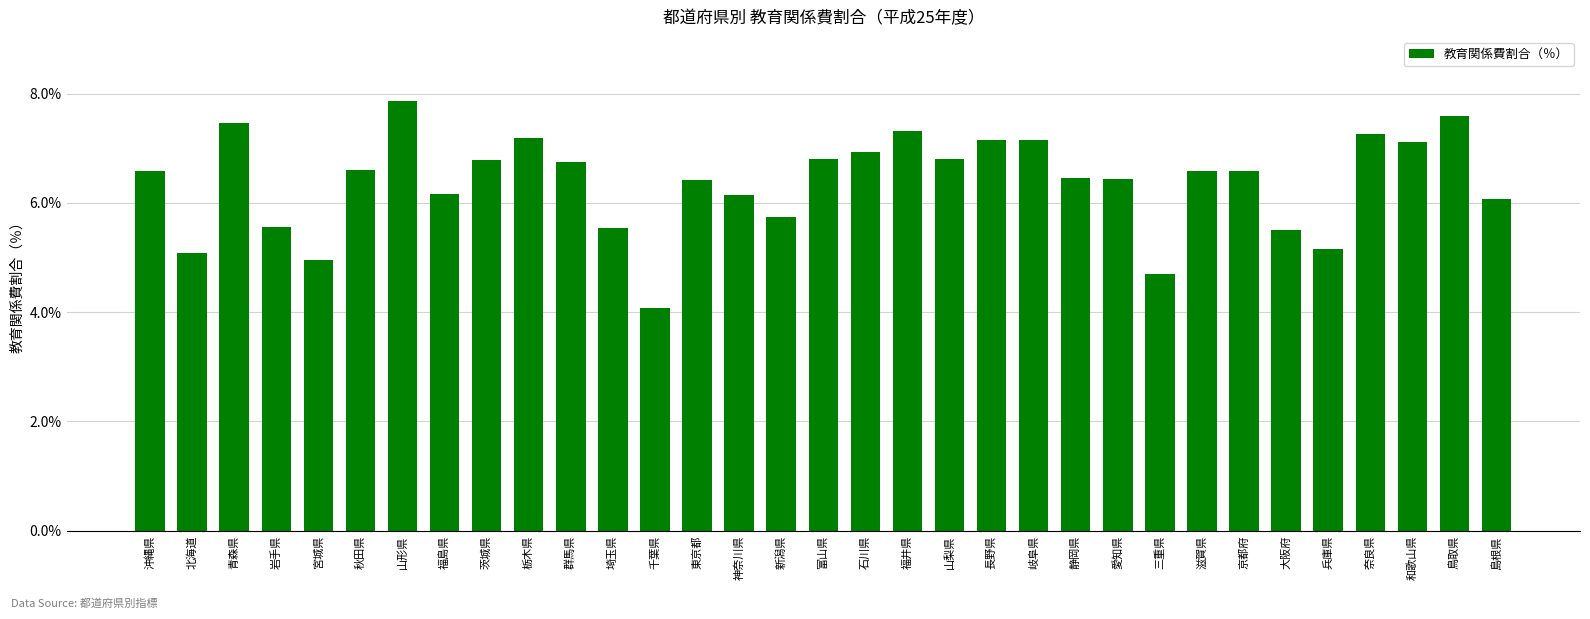

Read the value at 秋田県.

6.6